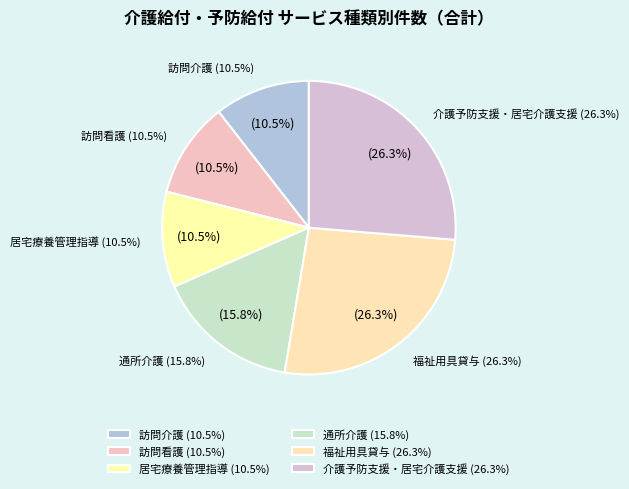

To the nearest percent, what is the difference between the largest and smallest slice percentages?

16%